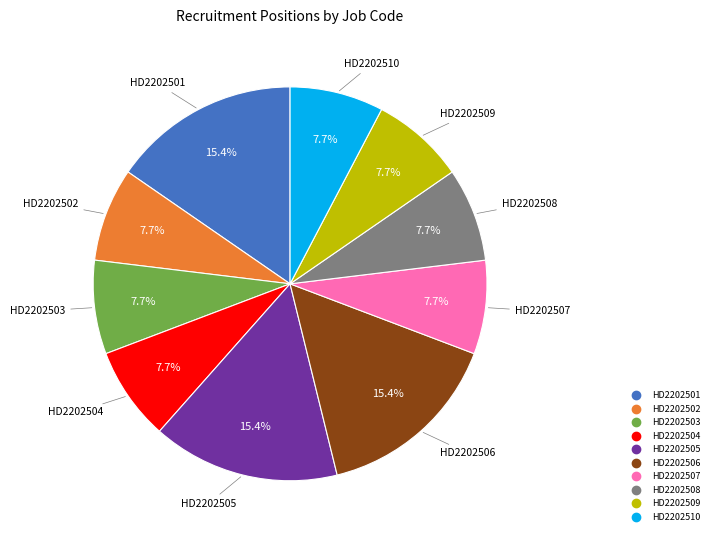

Count the number of slices in the pie.

10